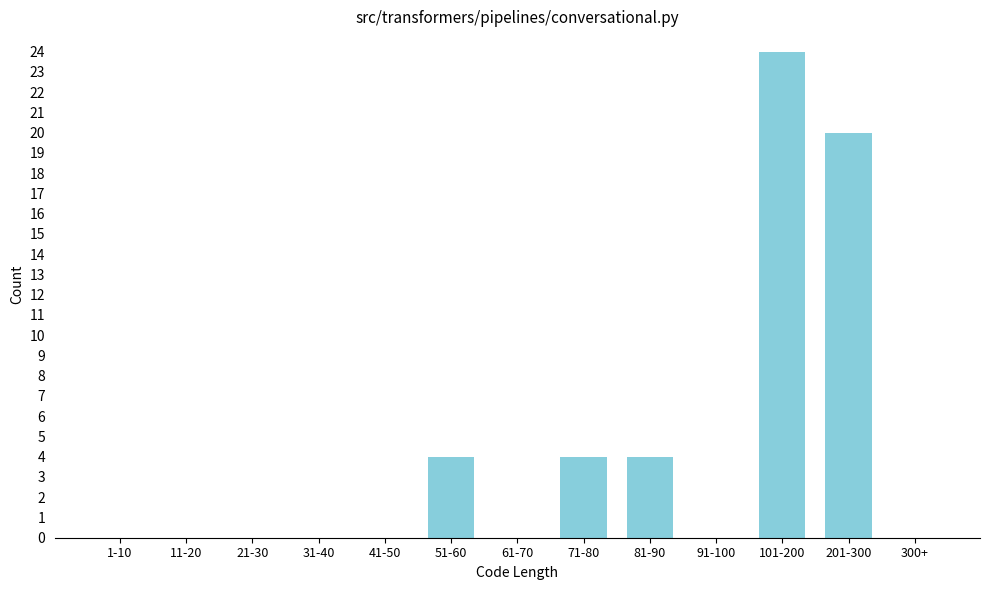

Reading right to left, extract all data points from this chart.

300+=0	201-300=20	101-200=24	91-100=0	81-90=4	71-80=4	61-70=0	51-60=4	41-50=0	31-40=0	21-30=0	11-20=0	1-10=0